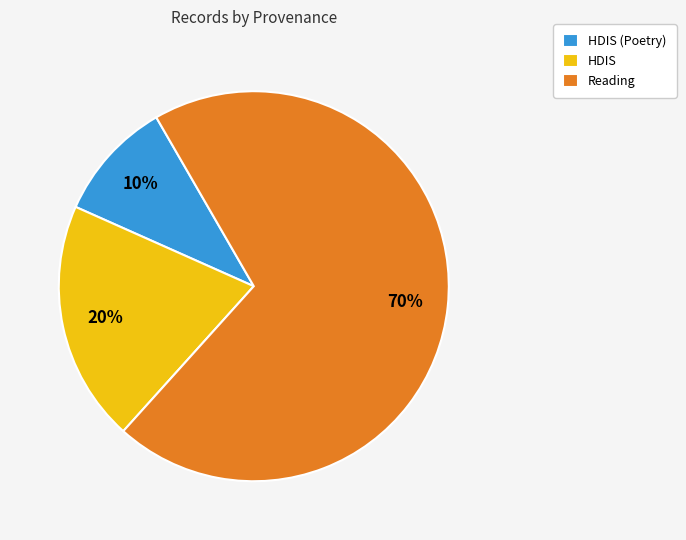

Do HDIS (Poetry) and HDIS together represent more than half of the pie?

No